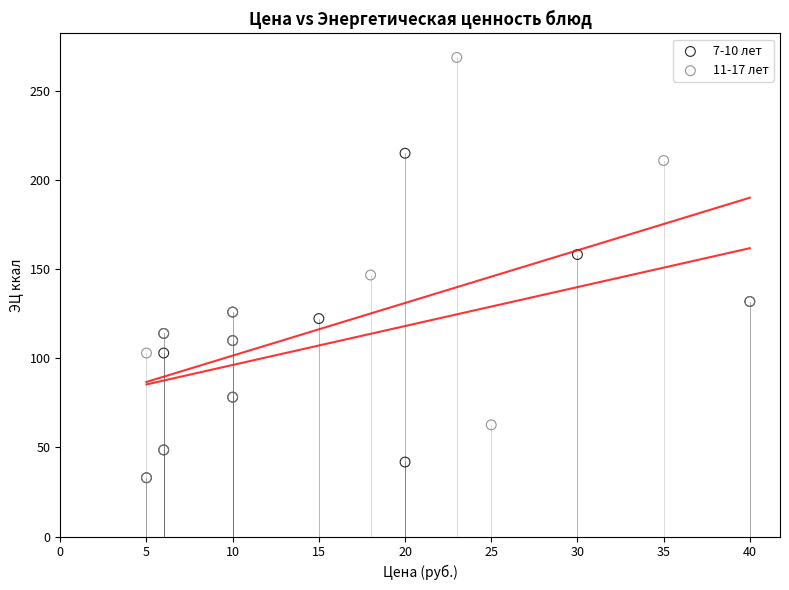

Which series has the largest Y range (max minus min)?

11-17 лет